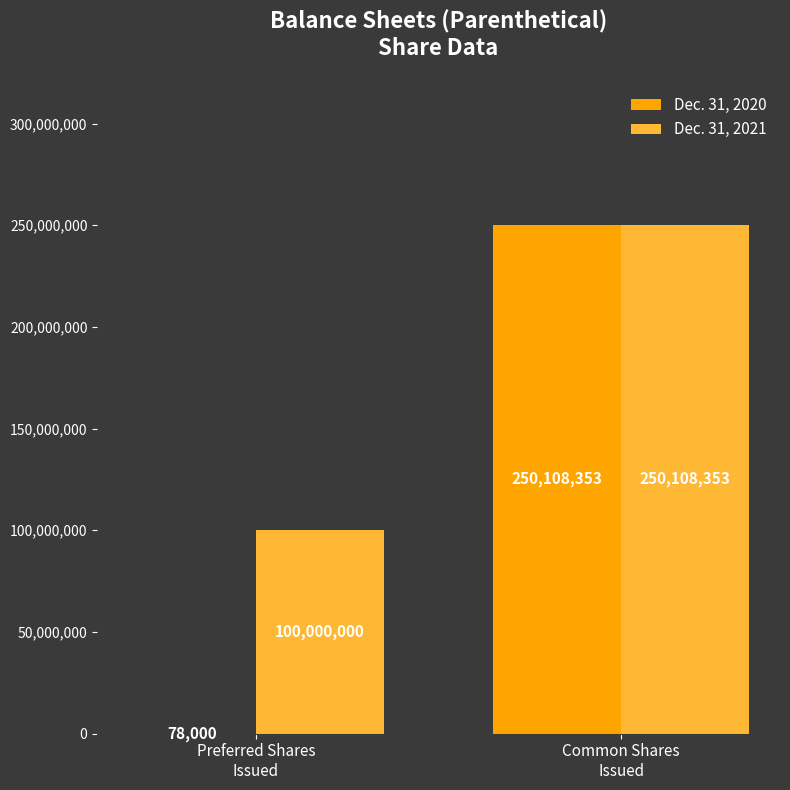

What is the sum of all Dec. 31, 2021 values?

350108353